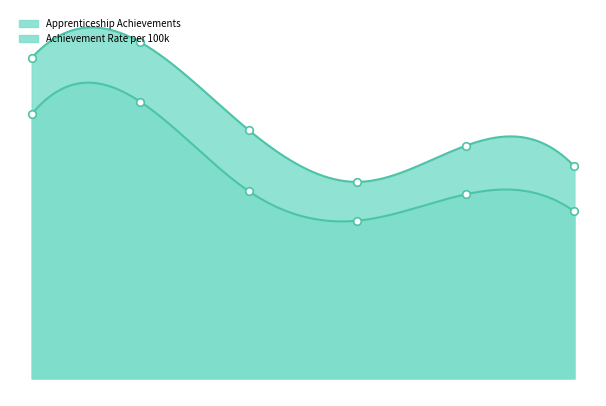

Which series has the largest total across all categories?

Apprenticeship Achievements